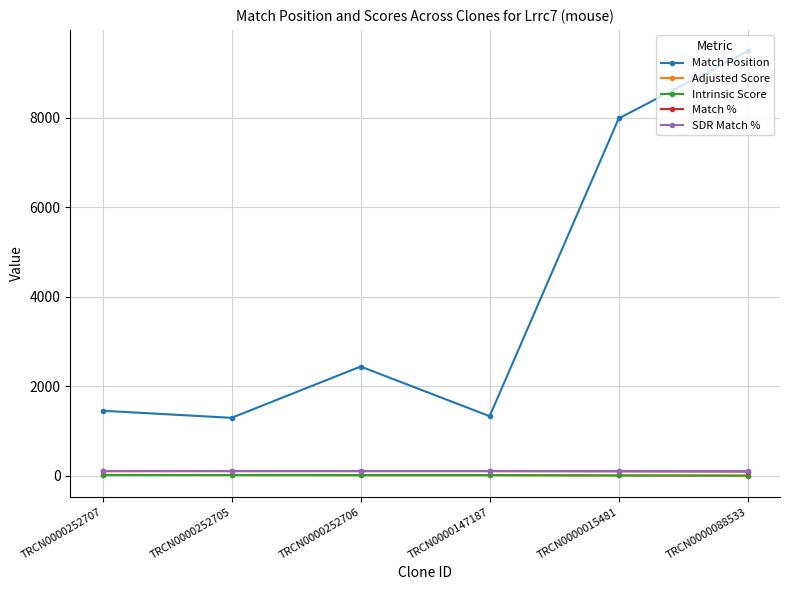

What is the label of the 1st point from the left?

TRCN0000252707